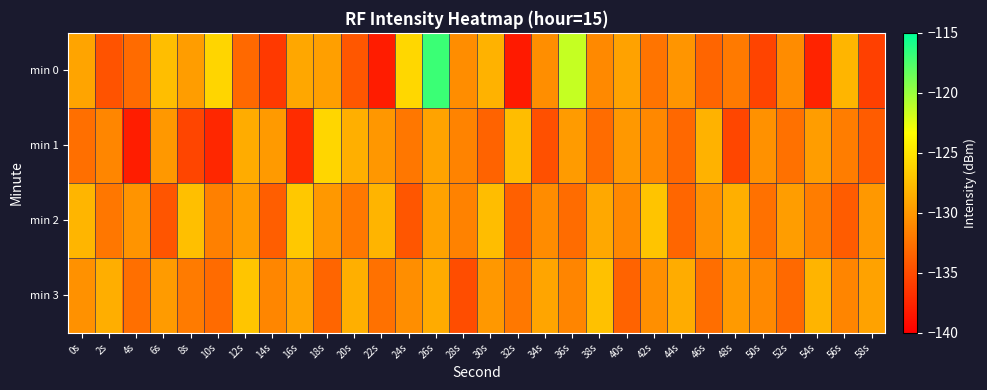

Reading left to right, list all the values displayed in this chart.

min 0: 0s=-129.2	2s=-134.5	4s=-133.0	6s=-127.6	8s=-129.7	10s=-126.0	12s=-133.1	14s=-136.2	16s=-129.0	18s=-129.6	20s=-134.3	22s=-138.1	24s=-125.9	26s=-116.9	28s=-130.8	30s=-128.3	32s=-138.3	34s=-130.6	36s=-121.5	38s=-131.0	40s=-129.4	42s=-132.3	44s=-130.2	46s=-133.4	48s=-132.0	50s=-135.5	52s=-130.8	54s=-137.7	56s=-128.1	58s=-135.8
min 1: 0s=-132.7	2s=-131.2	4s=-138.1	6s=-130.0	8s=-135.4	10s=-137.4	12s=-128.7	14s=-129.9	16s=-137.1	18s=-126.0	20s=-128.5	22s=-130.1	24s=-132.2	26s=-129.3	28s=-131.4	30s=-133.5	32s=-127.6	34s=-134.7	36s=-129.8	38s=-132.9	40s=-130.0	42s=-131.1	44s=-133.2	46s=-128.3	48s=-135.4	50s=-130.5	52s=-132.6	54s=-129.7	56s=-131.8	58s=-133.9
min 2: 0s=-128.1	2s=-132.2	4s=-130.3	6s=-134.4	8s=-127.5	10s=-131.6	12s=-129.7	14s=-133.8	16s=-126.9	18s=-130.0	20s=-132.1	22s=-128.2	24s=-134.3	26s=-129.4	28s=-131.5	30s=-127.6	32s=-133.7	34s=-130.8	36s=-132.9	38s=-129.0	40s=-131.1	42s=-127.2	44s=-133.3	46s=-130.4	48s=-128.5	50s=-132.6	52s=-129.7	54s=-131.8	56s=-133.9	58s=-130.0
min 3: 0s=-130.5	2s=-128.6	4s=-132.7	6s=-129.8	8s=-131.9	10s=-133.0	12s=-127.1	14s=-131.2	16s=-129.3	18s=-133.4	20s=-128.5	22s=-132.6	24s=-130.7	26s=-128.8	28s=-134.9	30s=-130.0	32s=-132.1	34s=-129.2	36s=-131.3	38s=-127.4	40s=-133.5	42s=-130.6	44s=-128.7	46s=-132.8	48s=-129.9	50s=-131.0	52s=-133.1	54s=-128.2	56s=-131.3	58s=-129.4